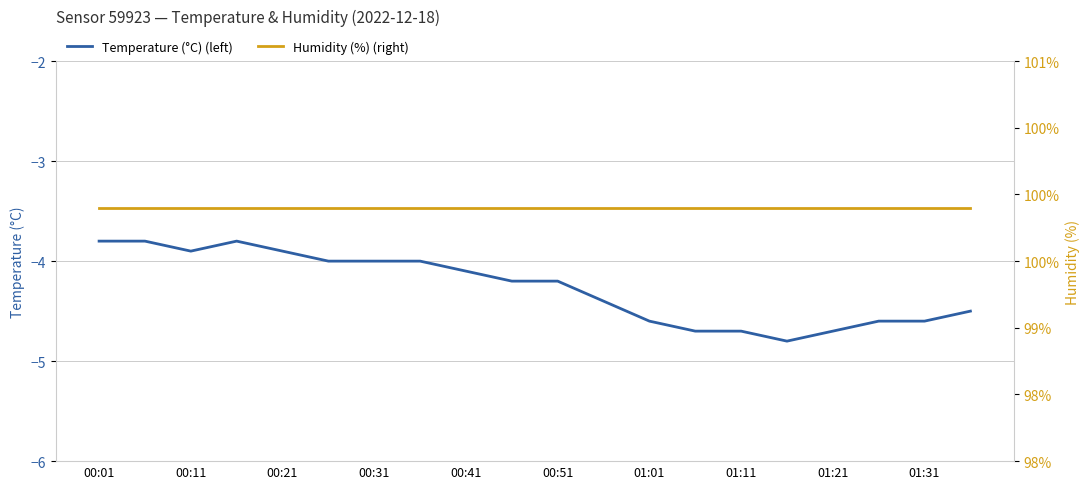

True or false: Humidity (%) (right) has a value of 99.9 at 15.

True